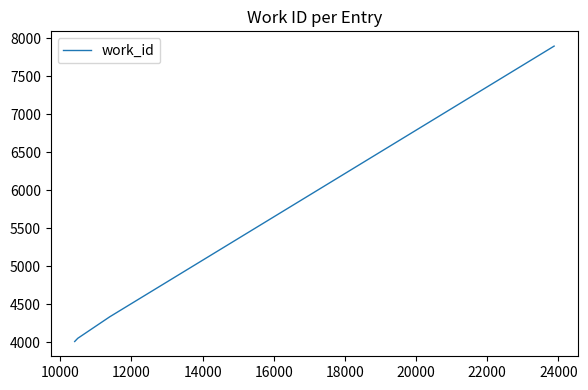

True or false: there are more than 1 points higher than both neighbors.

False